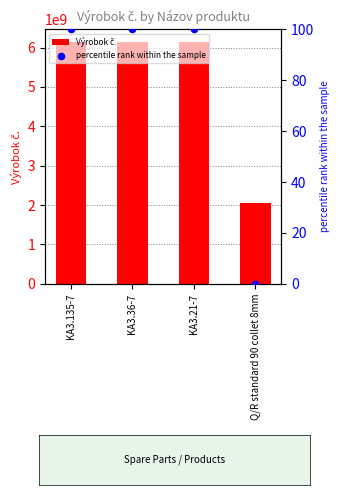

Which series reaches the minimum Y coordinate?

percentile rank within the sample